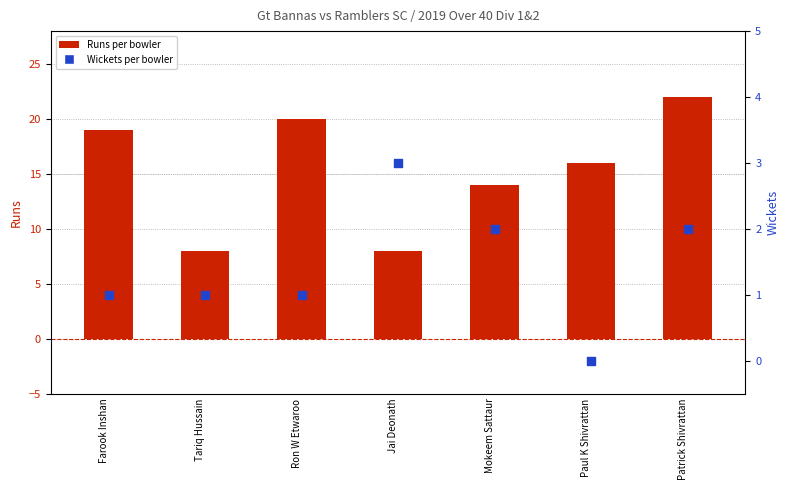

What is the total value across all series at Mokeem Sattaur?

16